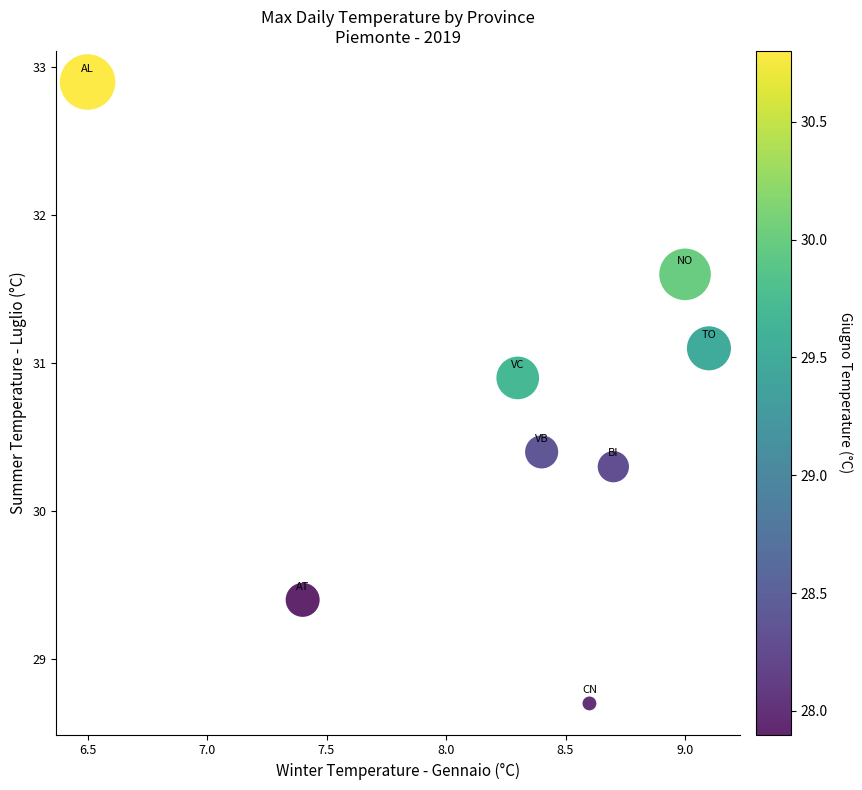

What Y value in the scatter plot is closest to 30?

30.3